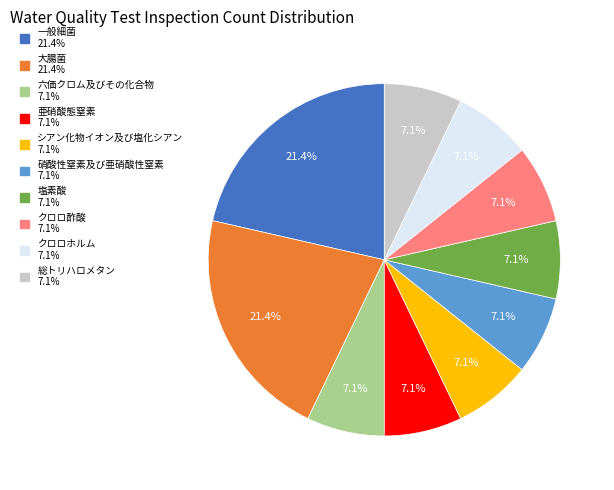

Do 塩素酸 and シアン化物イオン及び塩化シアン together represent more than half of the pie?

No